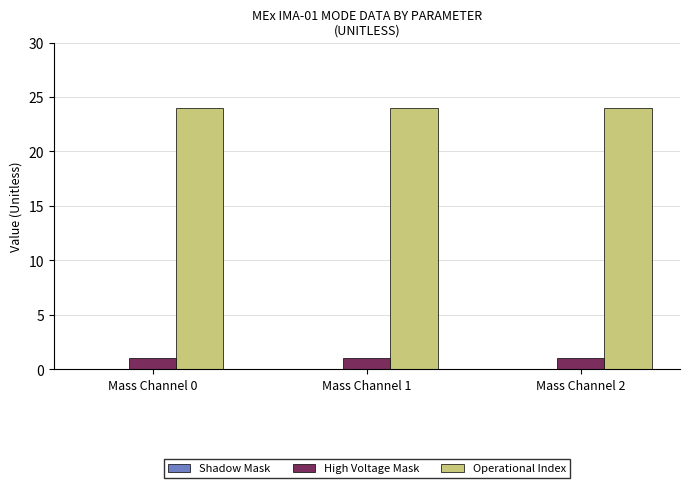

What is the total value across all series at Mass Channel 0?

25